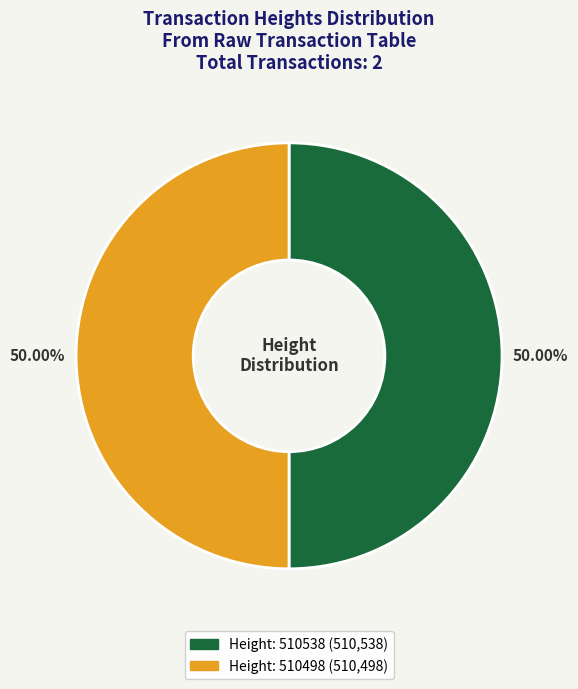

How many segments does this pie chart have?

2